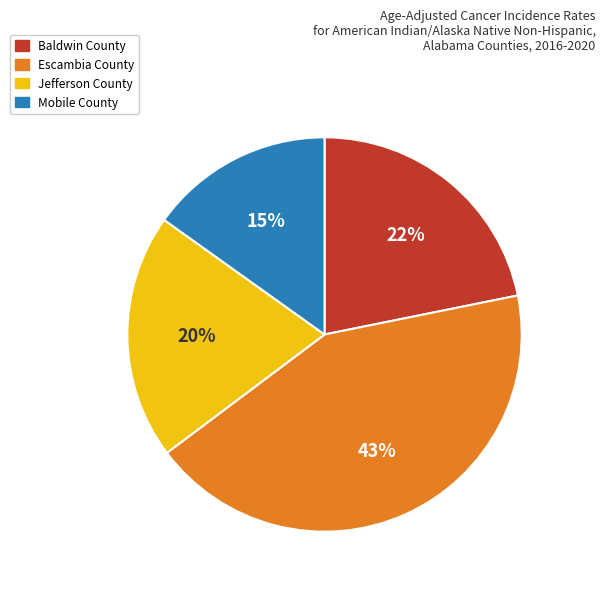

What is the largest slice in the pie chart?

Escambia County